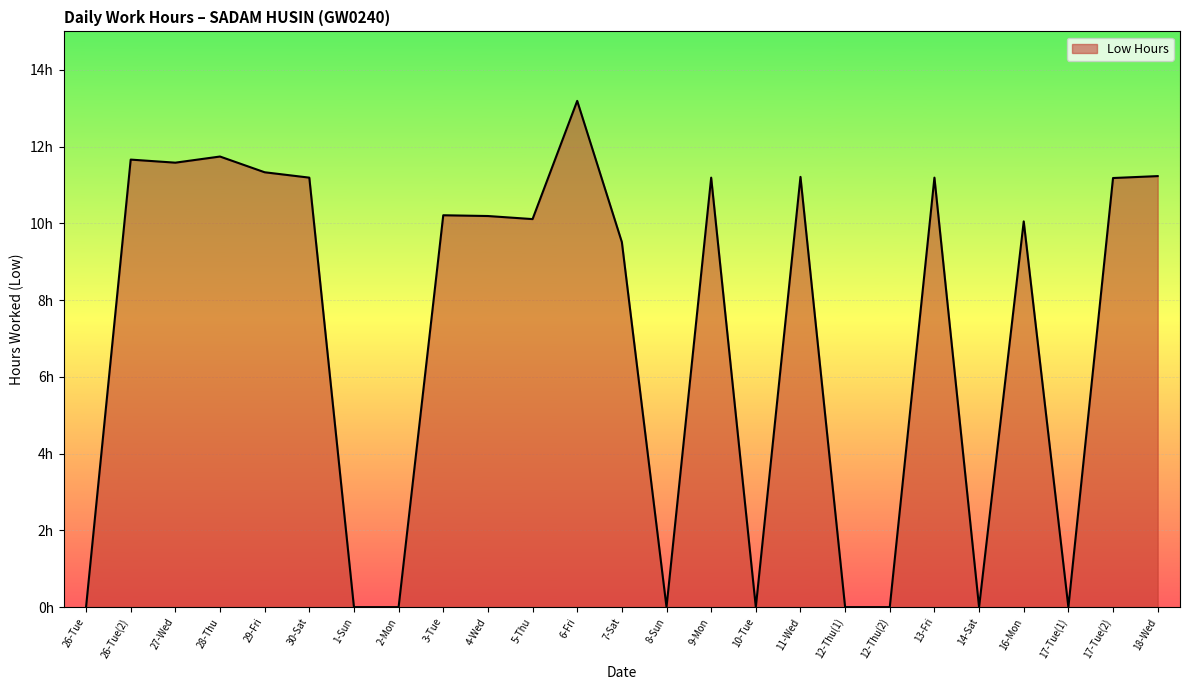

Does the chart have visible grid lines?

Yes